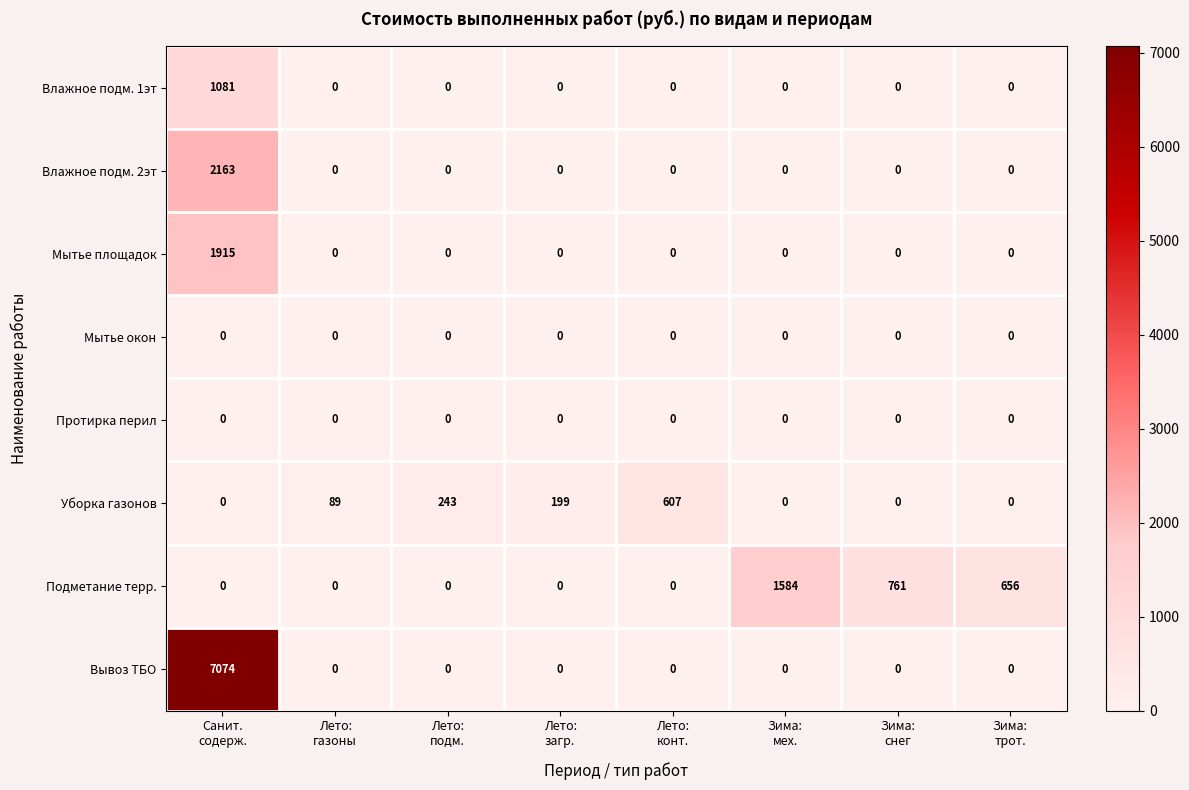

What is the total value across all series at Зима:
снег?

761